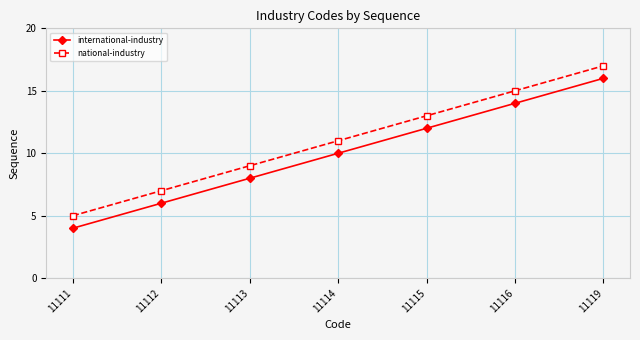

True or false: international-industry and national-industry cross at least once.

False